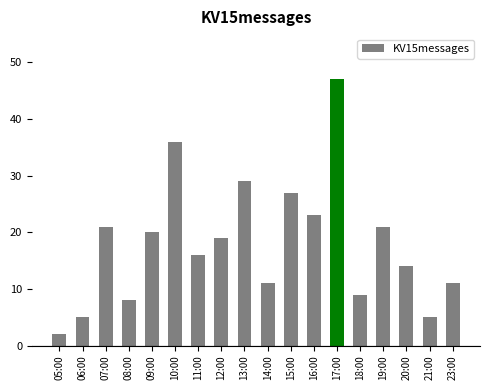

Reading left to right, list all the values displayed in this chart.

2	5	21	8	20	36	16	19	29	11	27	23	47	9	21	14	5	11